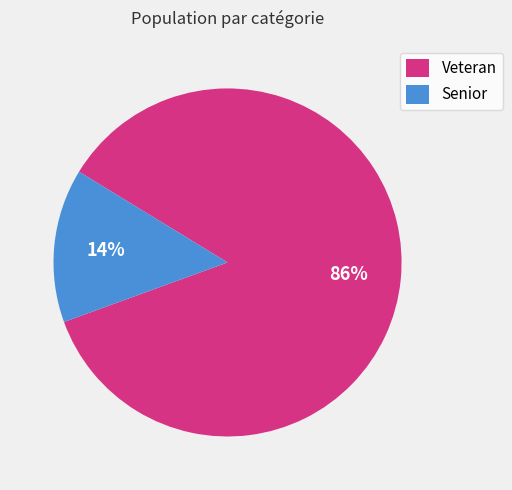

Is the sum of Veteran and Senior greater than half?

Yes